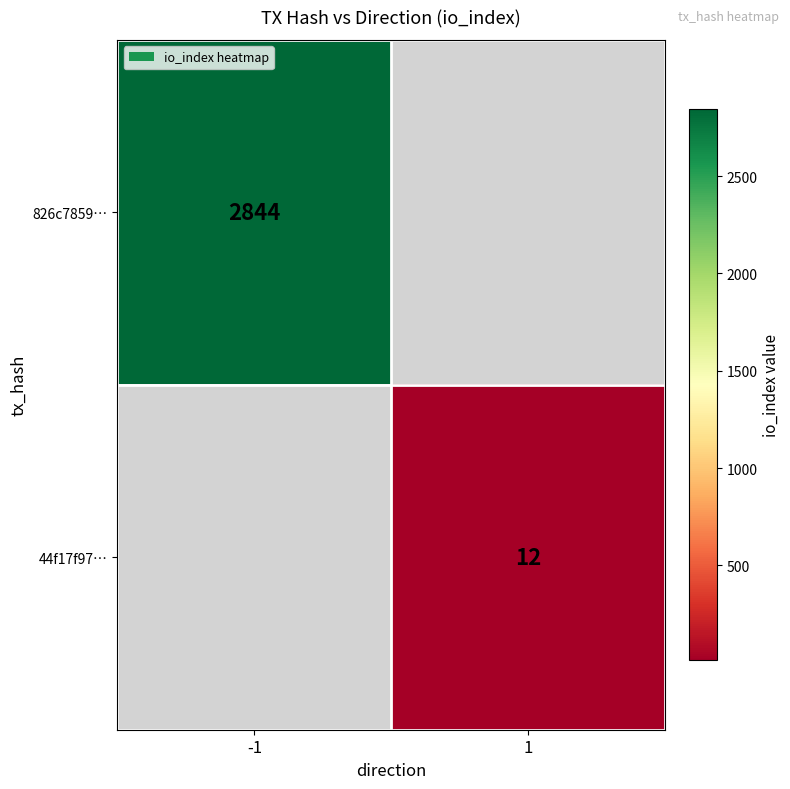

True or false: 44f17f97… has a value of 3 at 1.

False